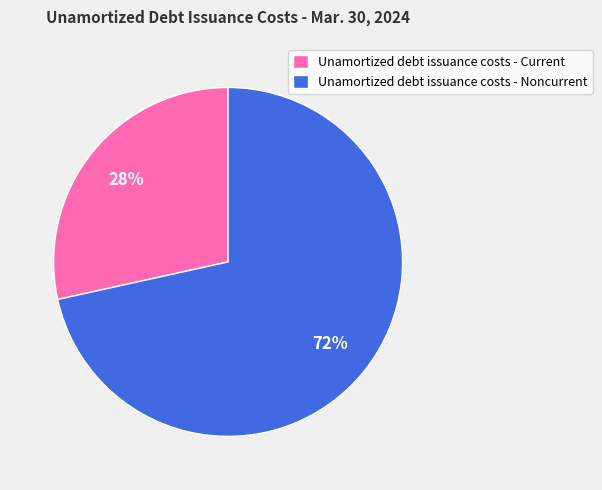

Which slice is the smallest?

Unamortized debt issuance costs - Current